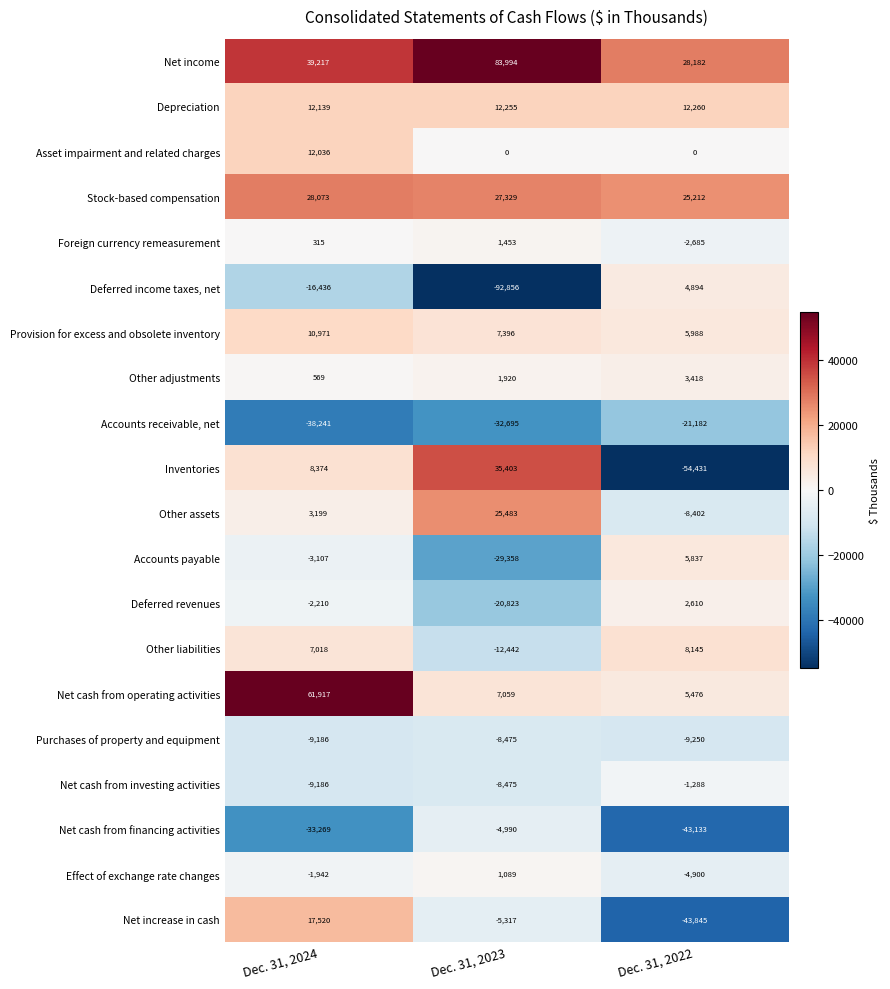

What is the difference between the Effect of exchange rate changes values at Dec. 31, 2024 and Dec. 31, 2023?

3031